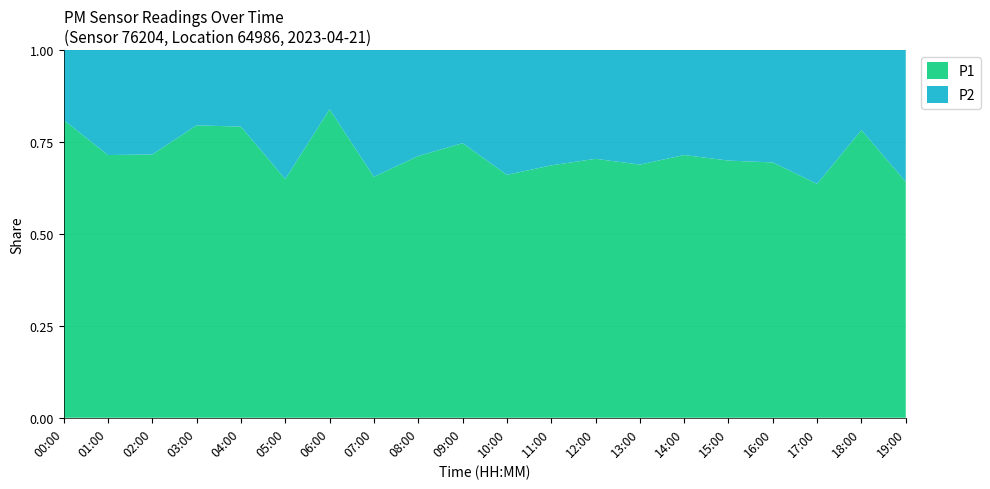

Reading left to right, list all the values displayed in this chart.

P1: 11.5	8.4	7.7	9.5	9.3	6.1	11.6	4.2	5.1	7.1	4.3	4.7	5.3	5.6	4.8	4.3	5.2	3.6	9.9	3.7
P2: 2.7	3.4	3.0	2.5	2.5	3.3	2.2	2.2	2.1	2.4	2.2	2.1	2.2	2.5	1.9	1.9	2.3	2.0	2.8	2.0